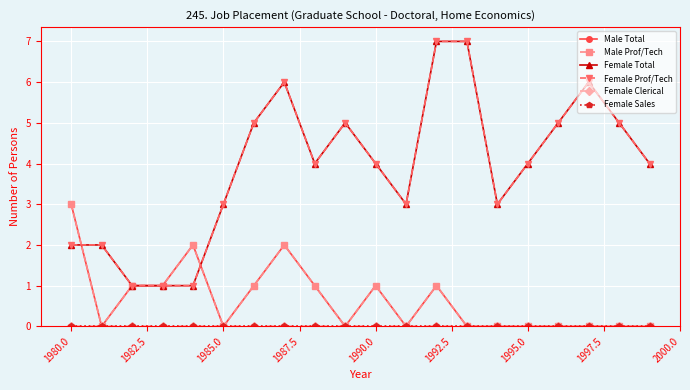

How many Female Prof/Tech values are between 3 and 5?

11